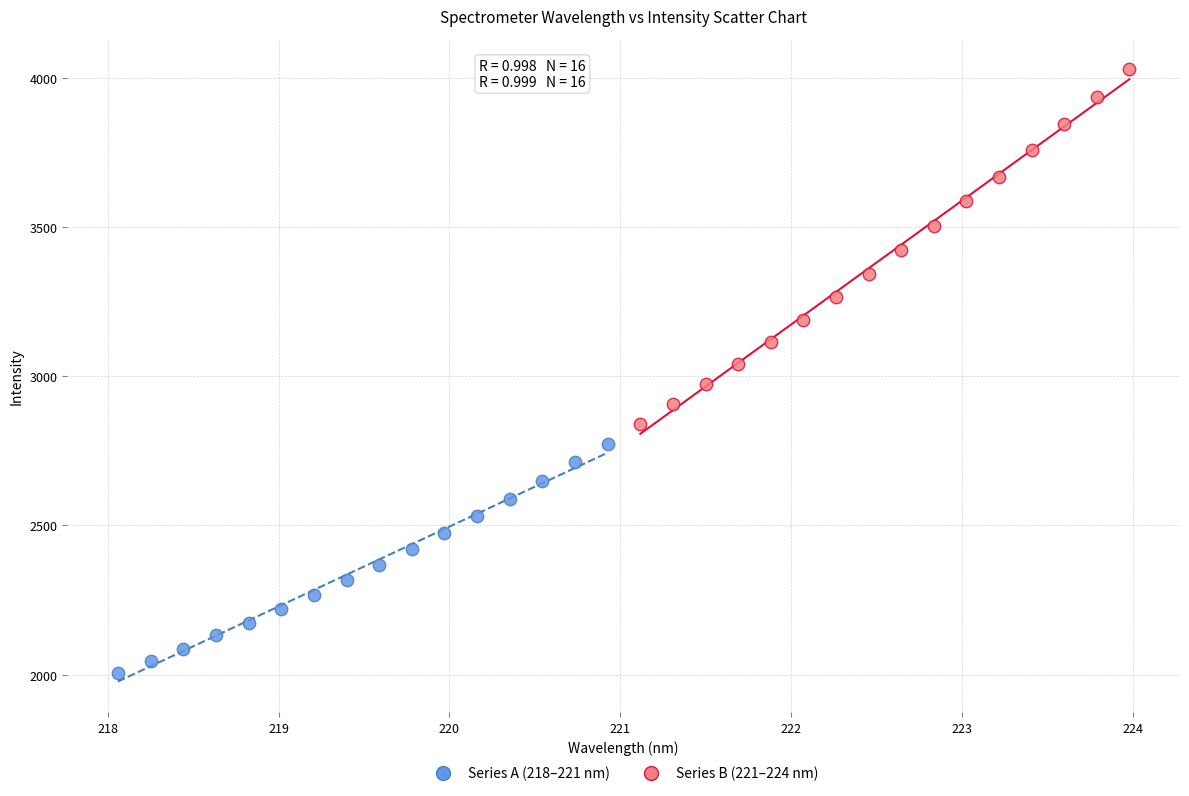

Which series reaches the minimum Y coordinate?

Series A (218–221 nm)